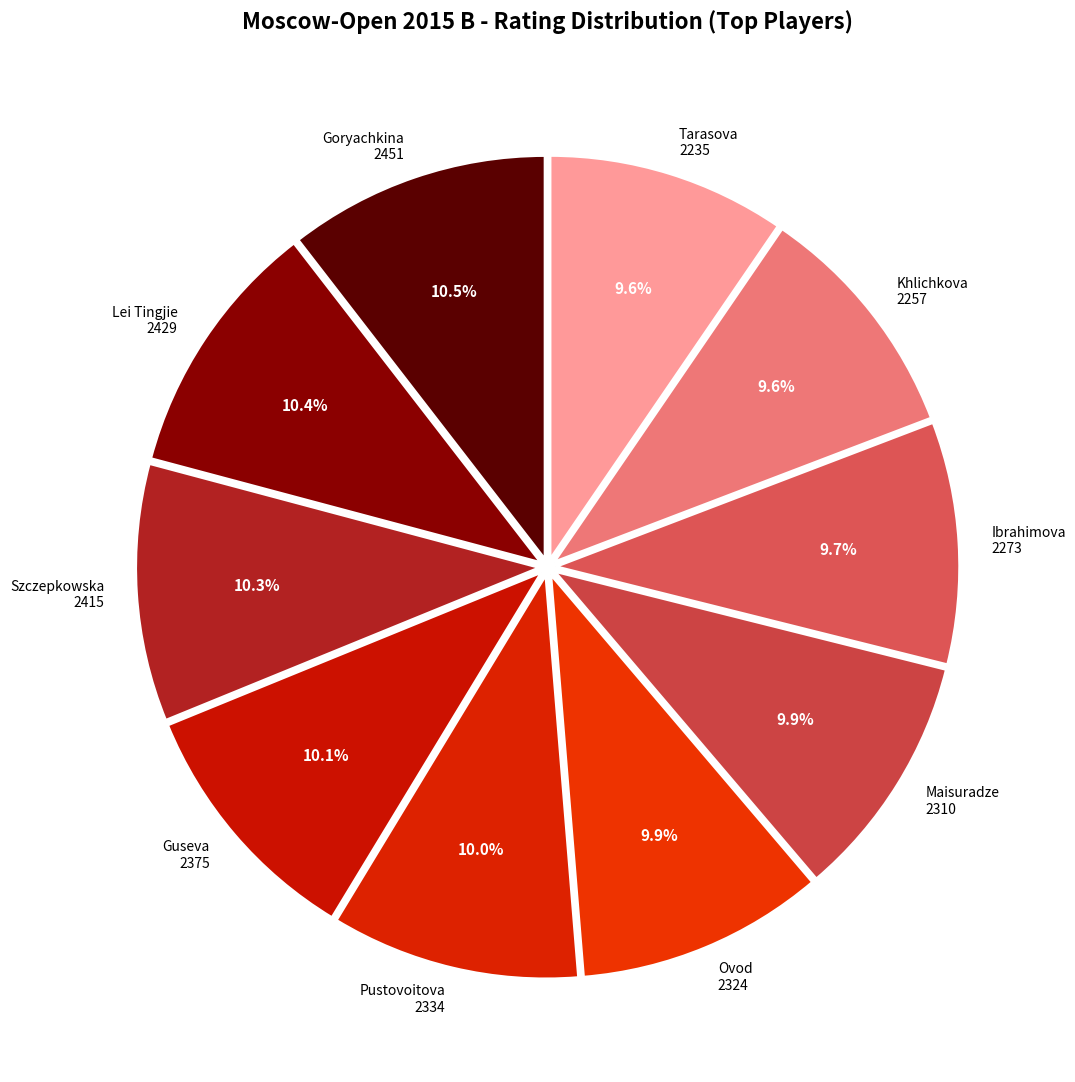

Does Ibrahimova 2273 represent more than half of the total?

No